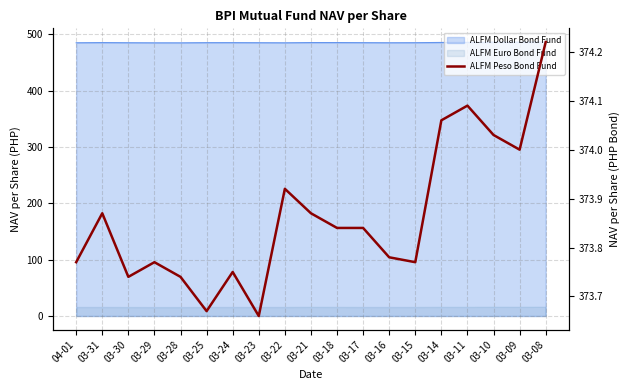

How many categories are shown in the chart?

19